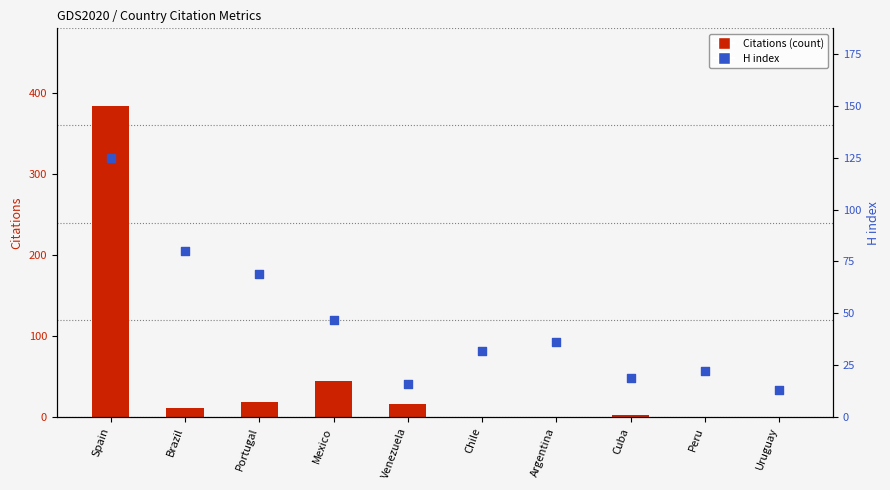

What is the total value across all series at Chile?

32